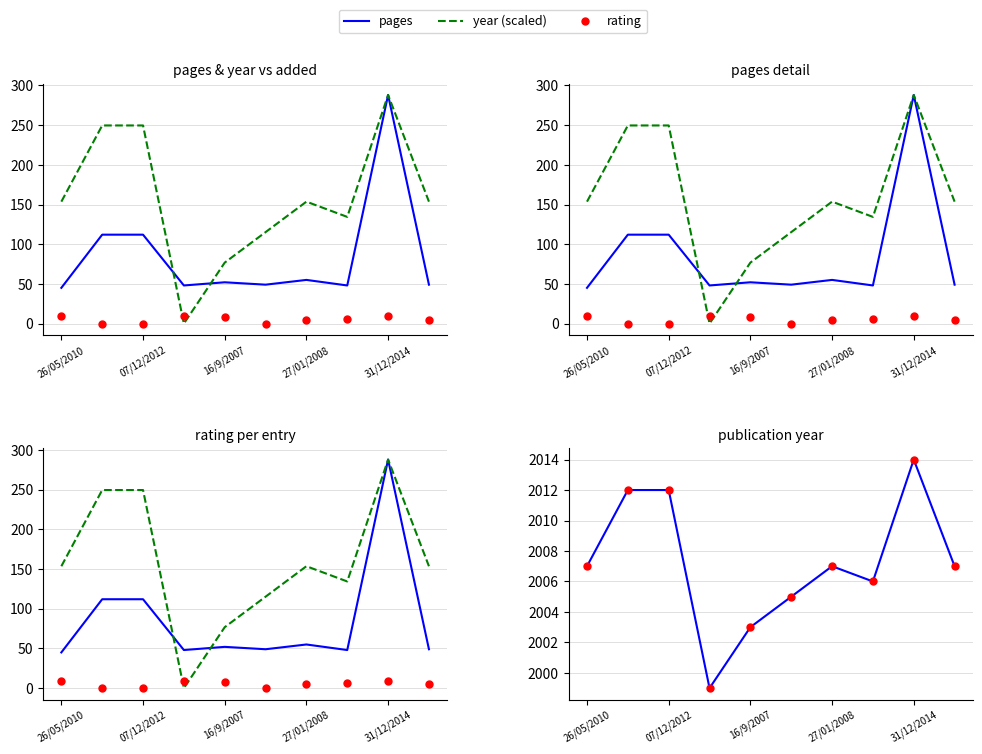

Which series has the largest Y range (max minus min)?

year (scaled)